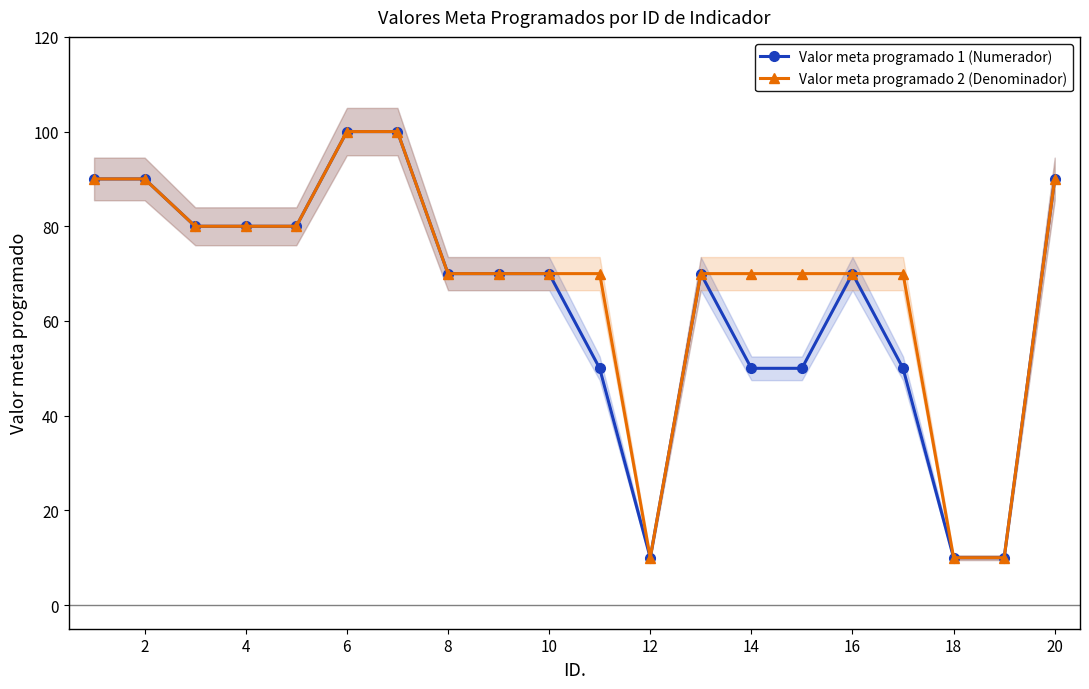

True or false: Valor meta programado 1 (Numerador) and Valor meta programado 2 (Denominador) intersect in this chart.

False